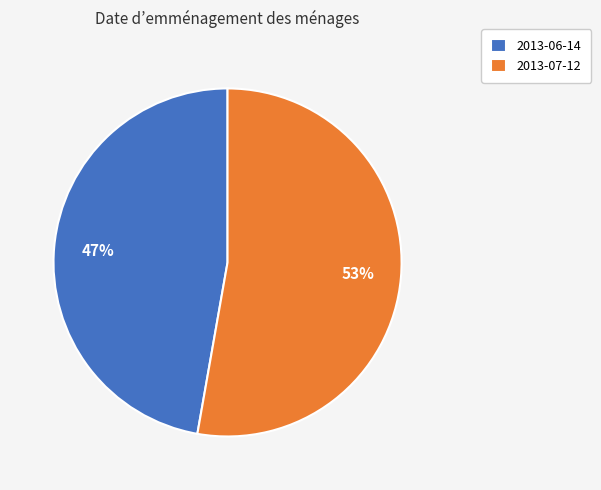

To the nearest percent, what is the difference between the 2013-07-12 and 2013-06-14 slice percentages?

6%